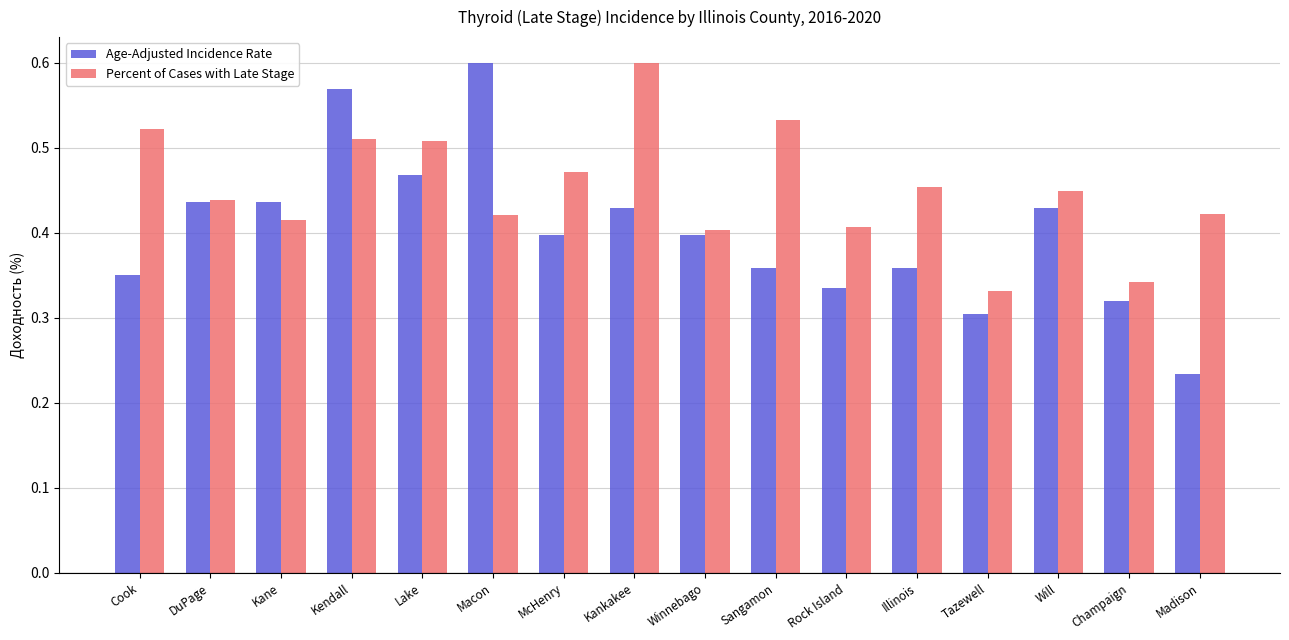

The Percent of Cases with Late Stage series shows 0.9 at Sangamon. True or false?

False